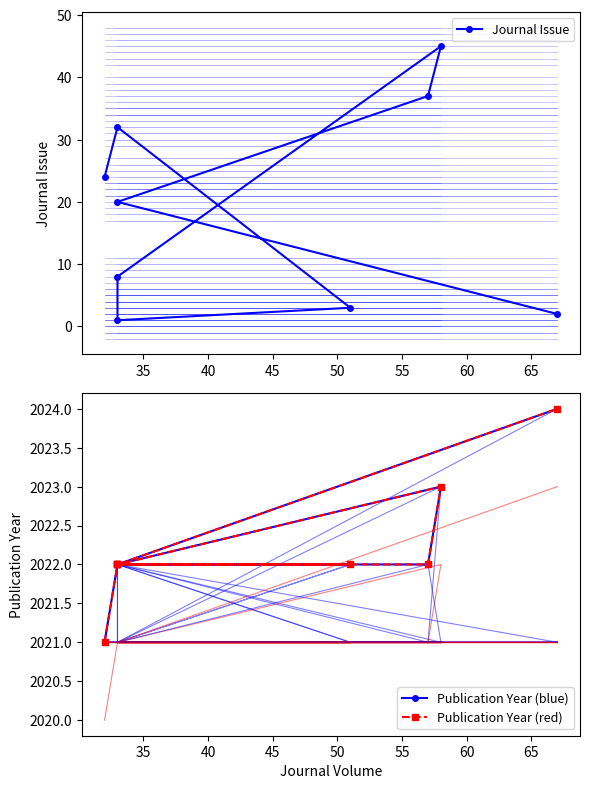

How many interior local peaks does the Publication Year (red) series have?

1